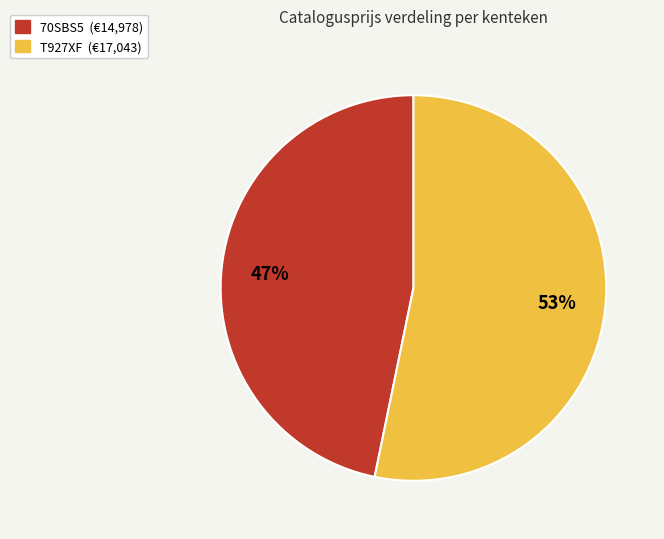

How many slices are in this pie chart?

2